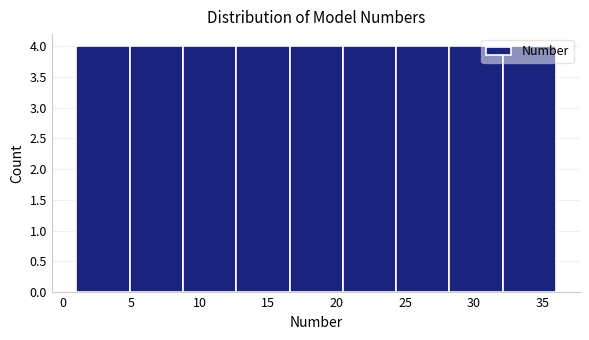

Reading left to right, list every bar in this chart as the range it spans on the x-axis followed by its height. Neither the bar edges nor the heights are printed on the chart, so give them approximately, as read against the axes.

1.0 to 5.0: 4
5.0 to 9.0: 4
9.0 to 12.5: 4
12.5 to 16.5: 4
16.5 to 20.5: 4
20.5 to 24.5: 4
24.5 to 28.0: 4
28.0 to 32.0: 4
32.0 to 36.0: 4